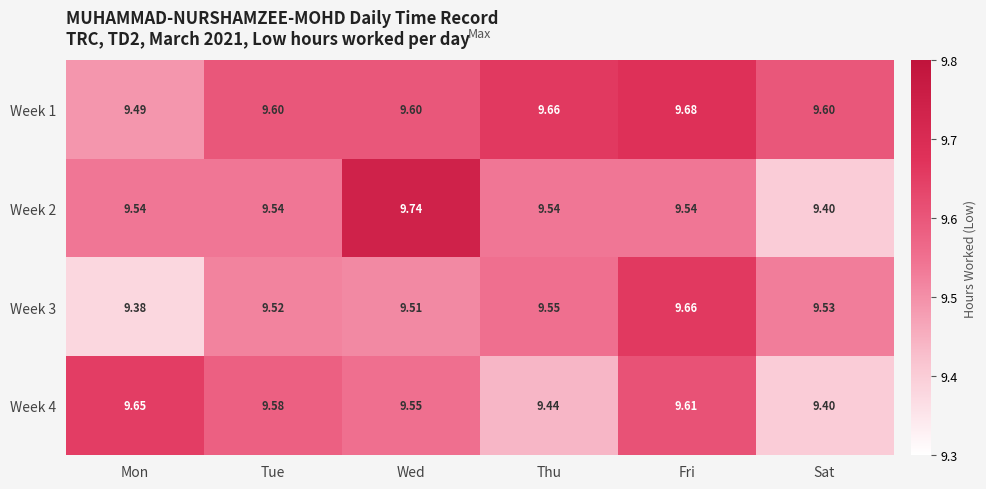

Rank the categories by Week 4 value from highest to lowest.

Mon, Fri, Tue, Wed, Thu, Sat